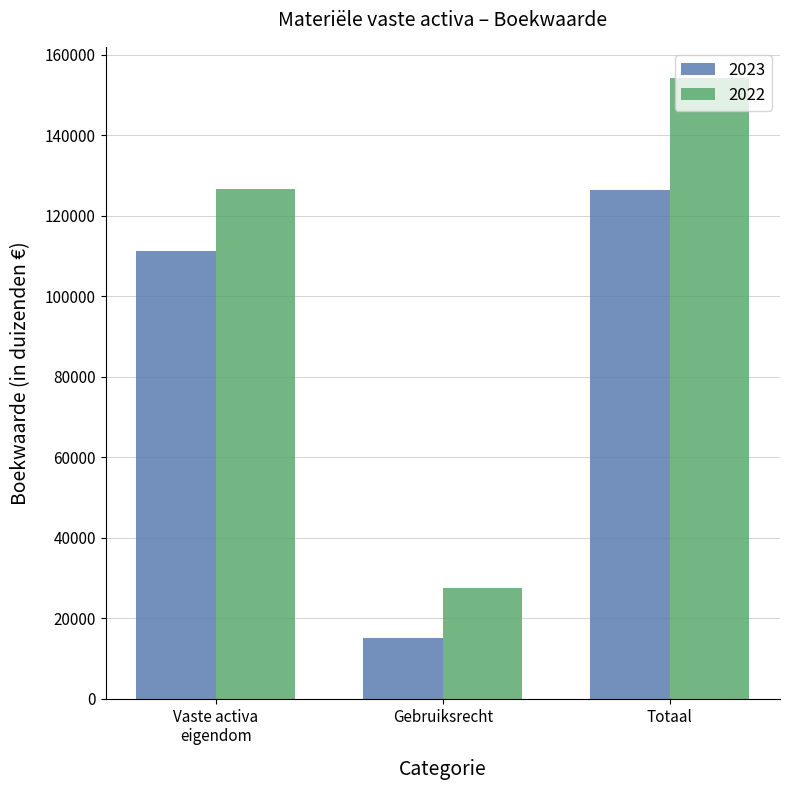

Is it true that 2023 equals 15101 at Gebruiksrecht?

True